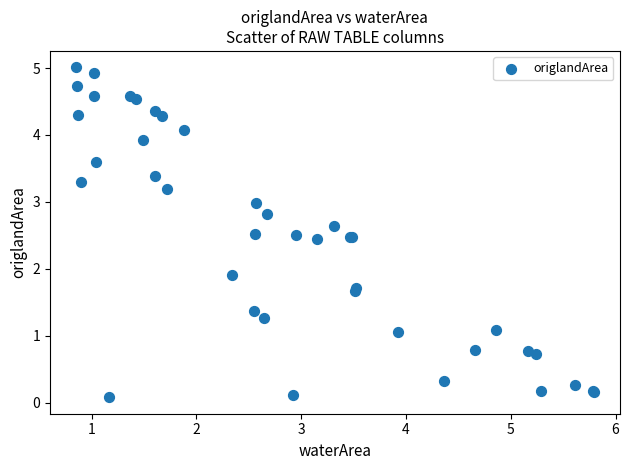

What Y value in the scatter plot is closest to 2?

1.9